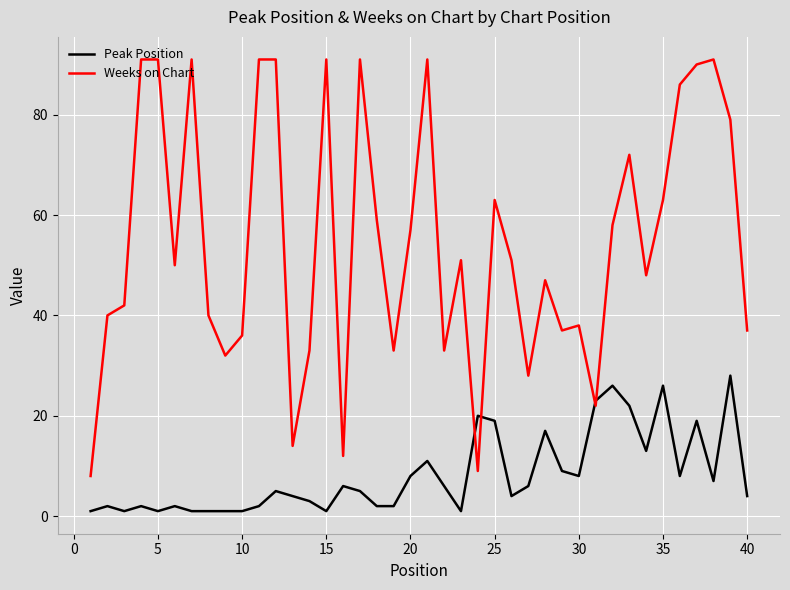

Which series has the widest spread of values?

Weeks on Chart